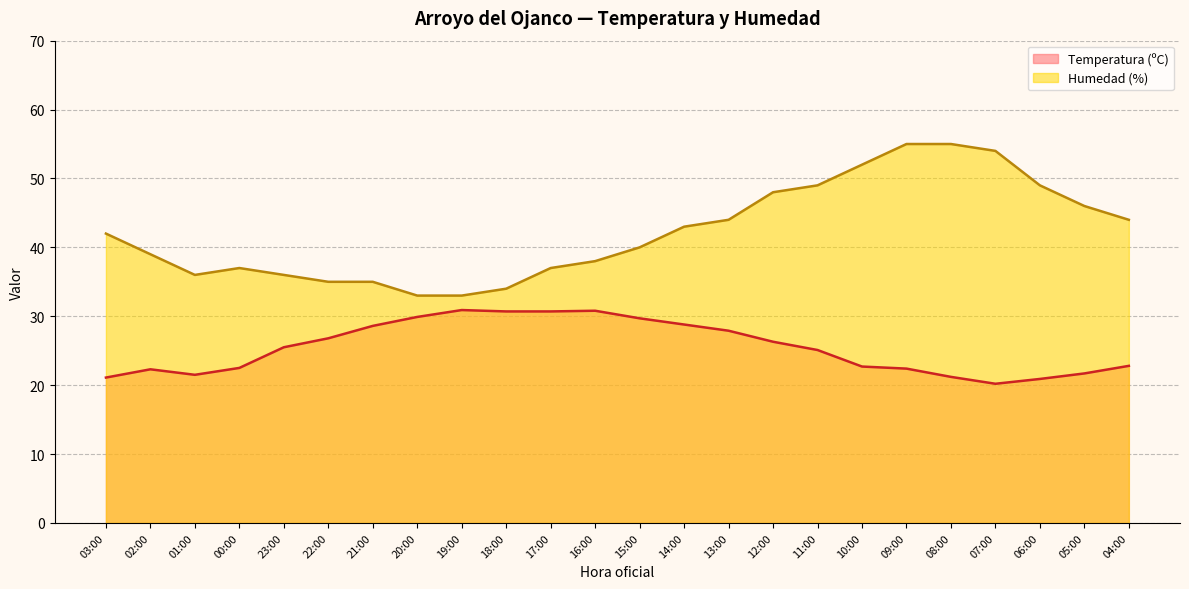

How many series are shown in this chart?

2